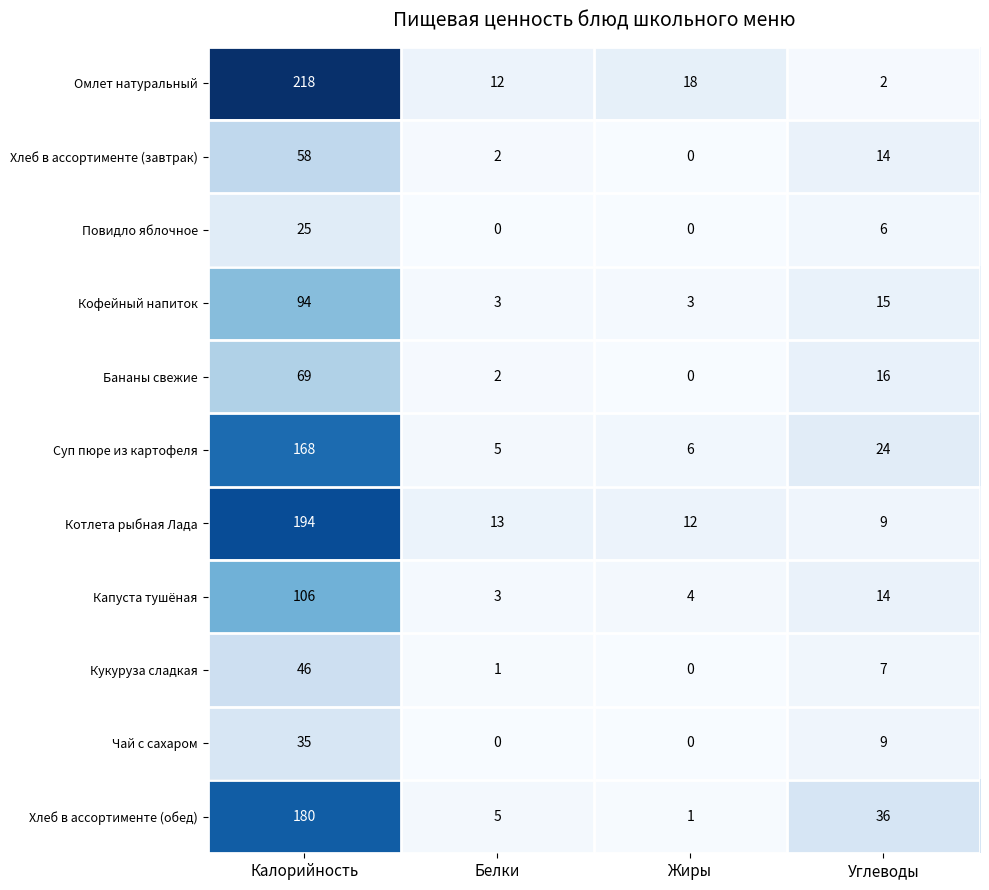

Where is Хлеб в ассортименте (обед) nearest to the value 90?

Углеводы